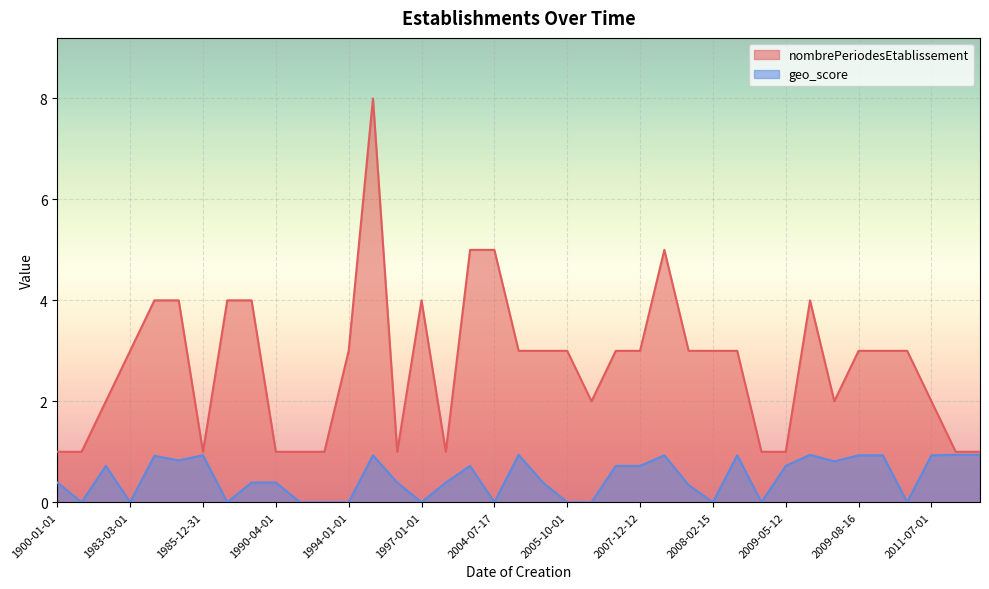

Rank the series by their maximum value, from lowest to highest.

geo_score, nombrePeriodesEtablissement